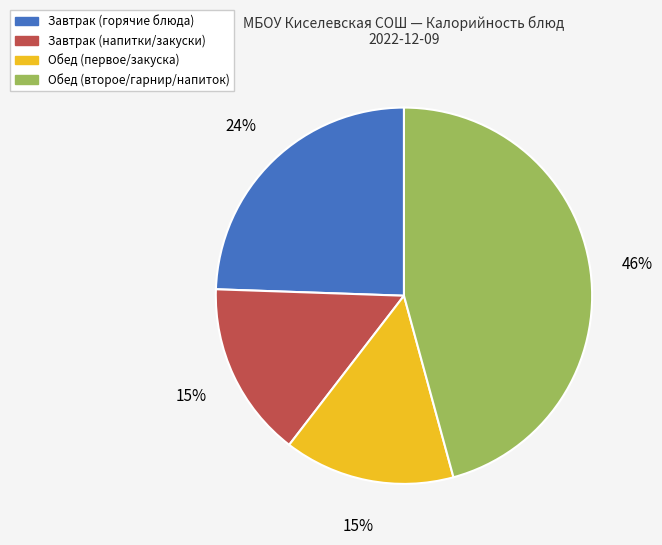

To the nearest percent, what is the average slice percentage?

25%